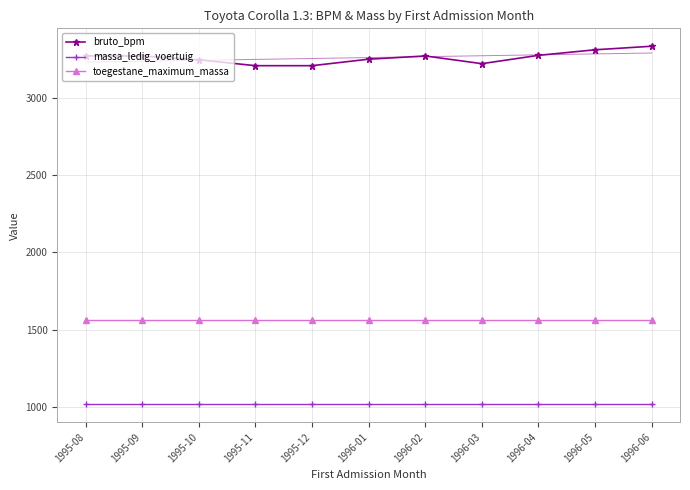

Which series has the widest spread of values?

bruto_bpm